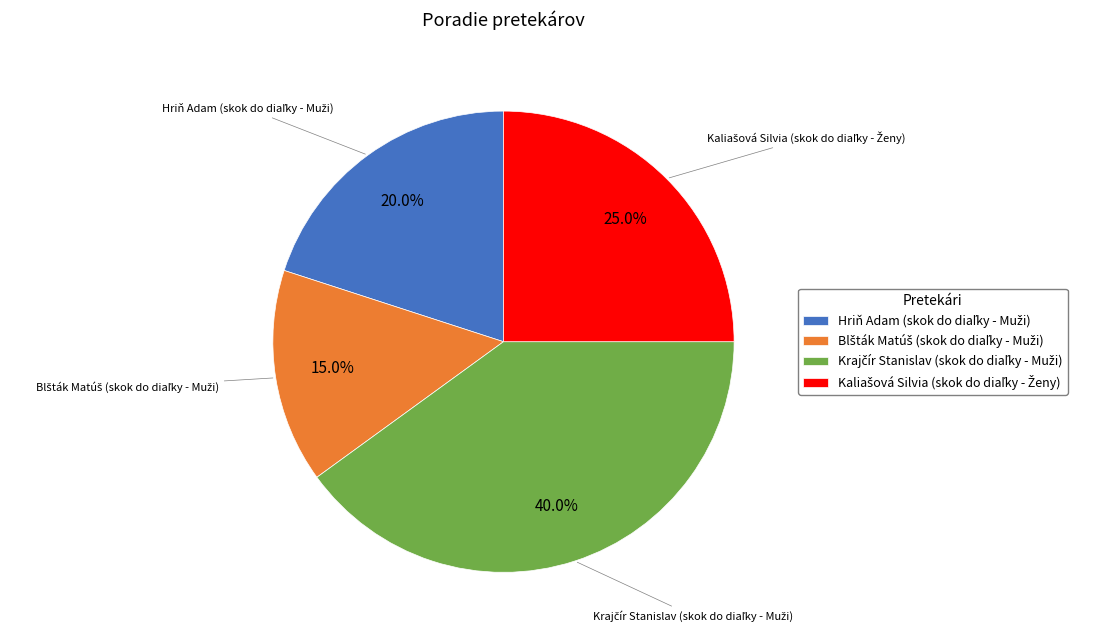

Is there any slice that represents more than half of the pie?

No